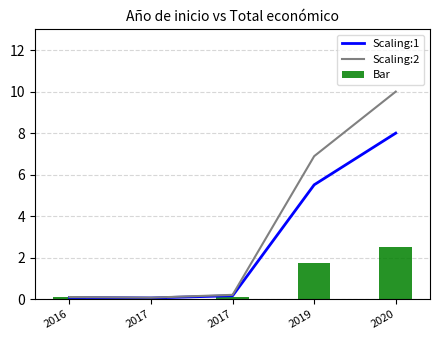

What is the value of the Scaling:2 bar at the 4th from the left?

6.9